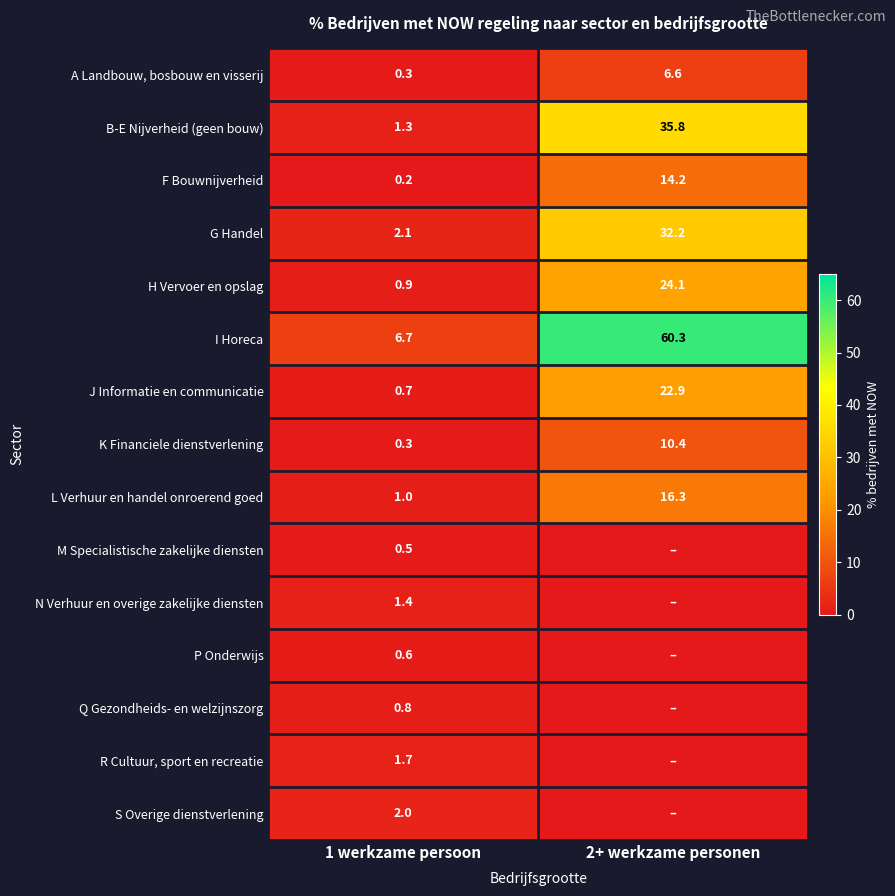

Between 1 werkzame persoon and 2+ werkzame personen, which is larger?

2+ werkzame personen